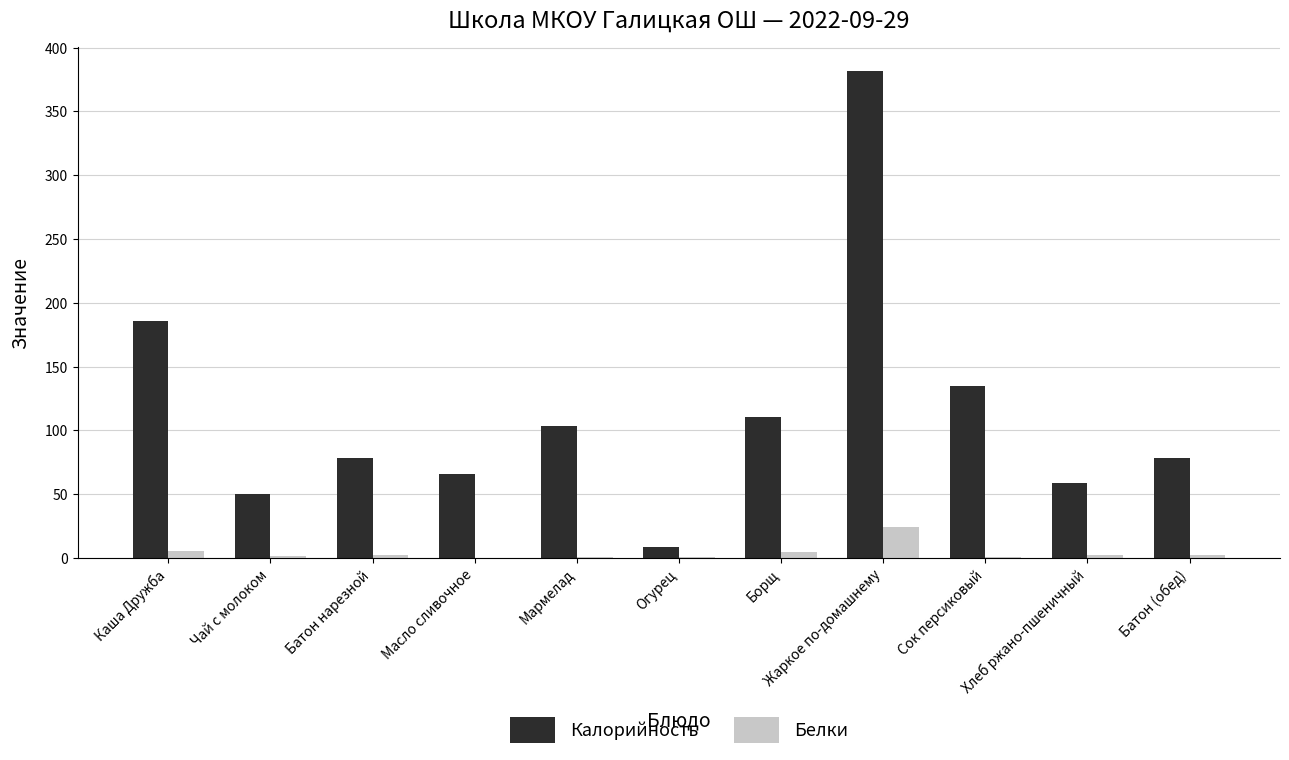

True or false: Калорийность has a value of 148.1 at Мармелад.

False